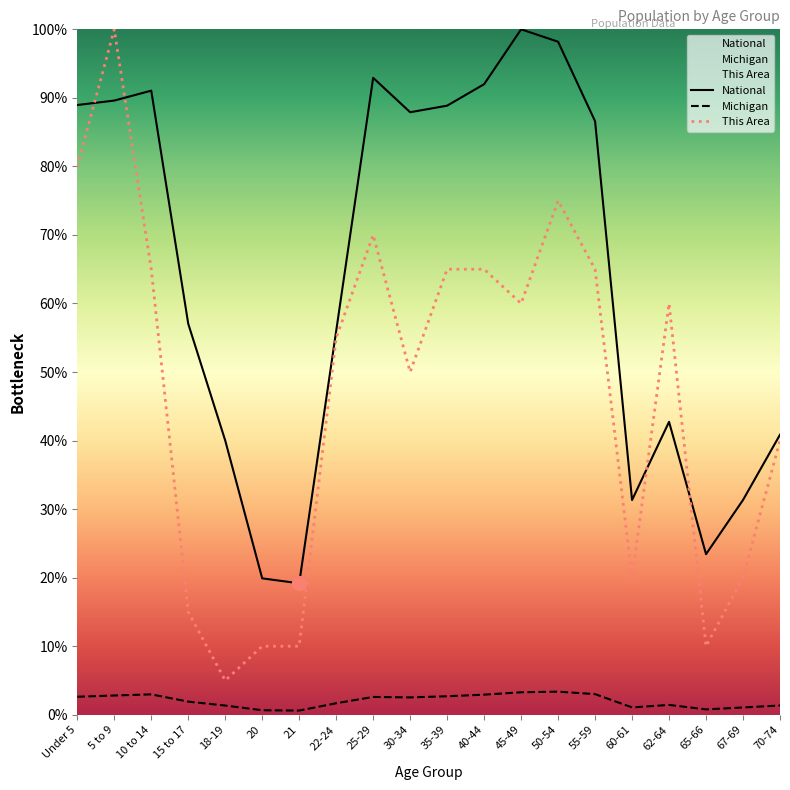

Which label corresponds to the largest value in the chart?

5 to 9